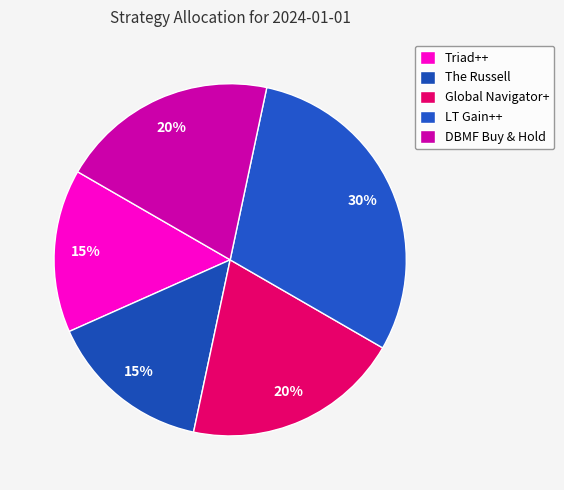

Which category has the biggest portion of the pie?

LT Gain++